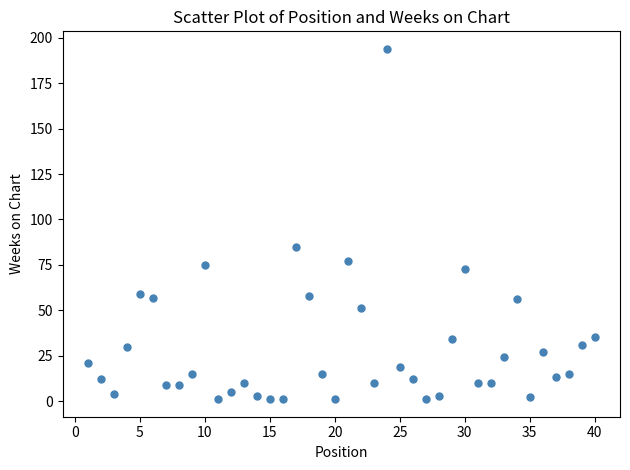

What is the range of X values (max minus min)?

39